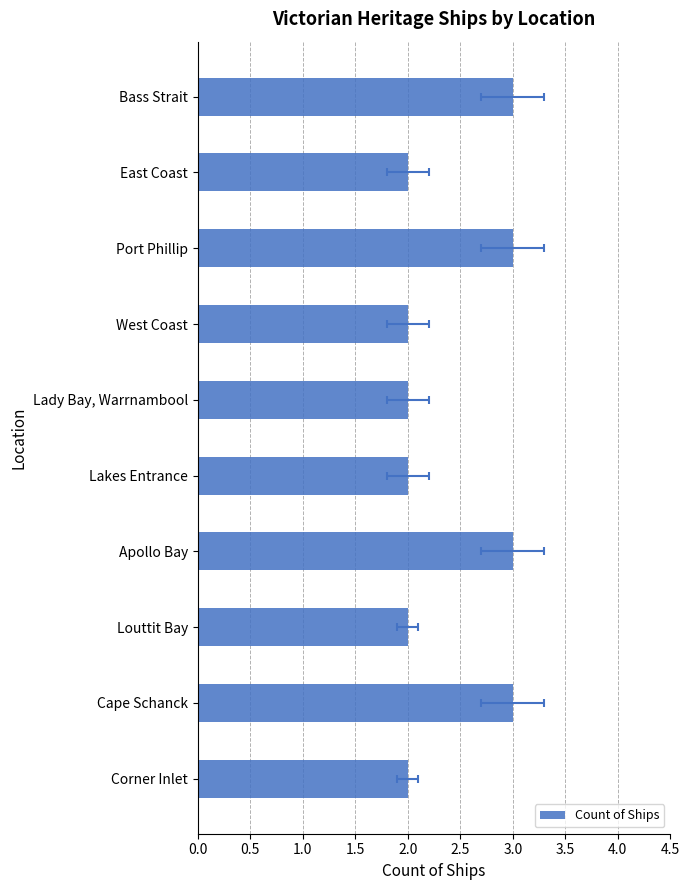

What is the difference between the second highest and second lowest values?

1